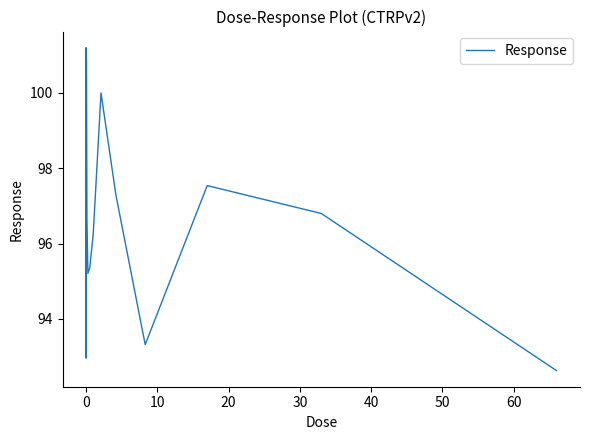

What is the smallest value displayed?

92.6